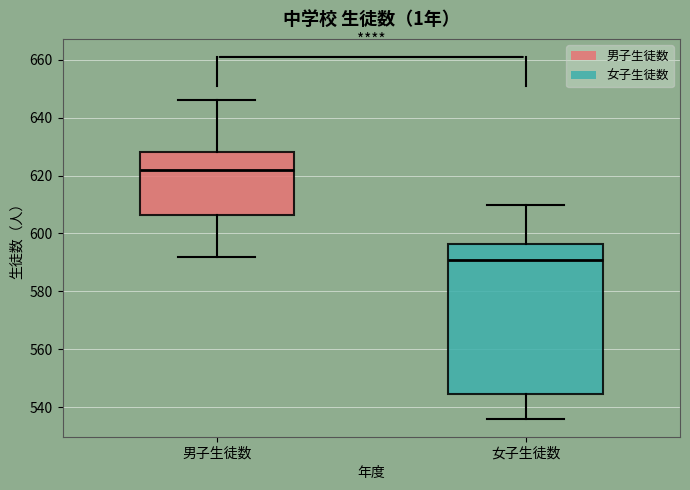

Reading left to right, read every box against the y-axis: the position of its median line, the range the box covers, and the ends of its whiskers. The values are not printed on the chart, so give them approximately, as read against the axis.

男子生徒数: median 622, box 606 to 628, whiskers 592 to 646
女子生徒数: median 592, box 544 to 596, whiskers 536 to 610